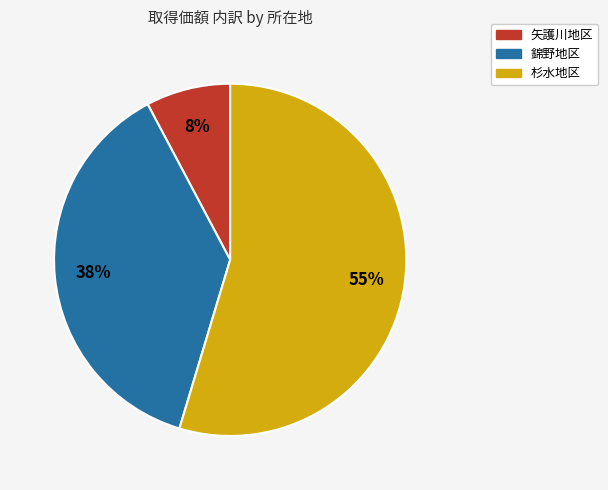

To the nearest percent, what is the difference between the largest and smallest slice percentages?

47%